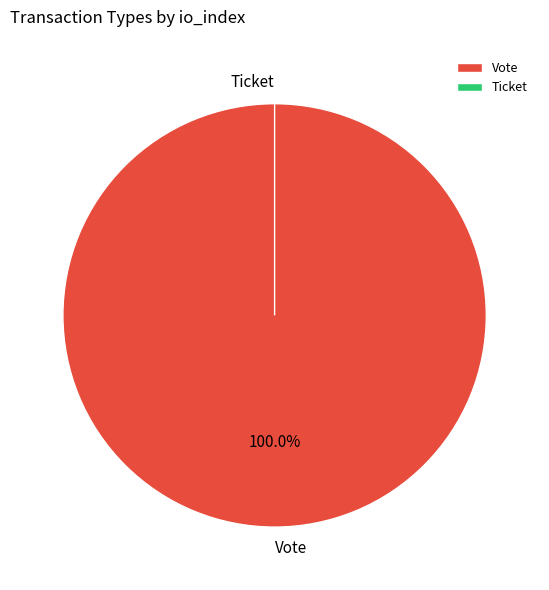

Do Ticket and Vote together represent more than half of the pie?

Yes